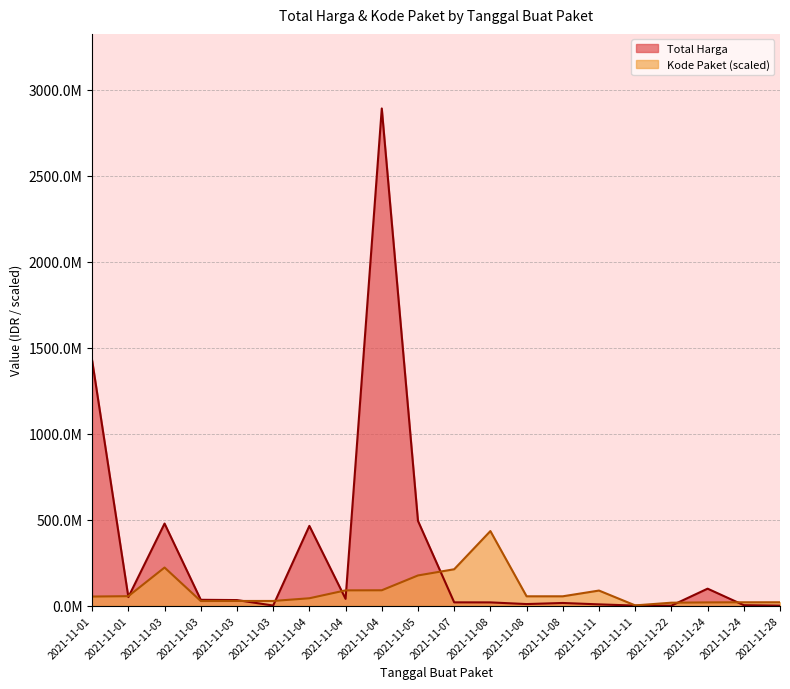

List the series in order of their overall mean, lowest first.

Kode Paket (scaled), Total Harga